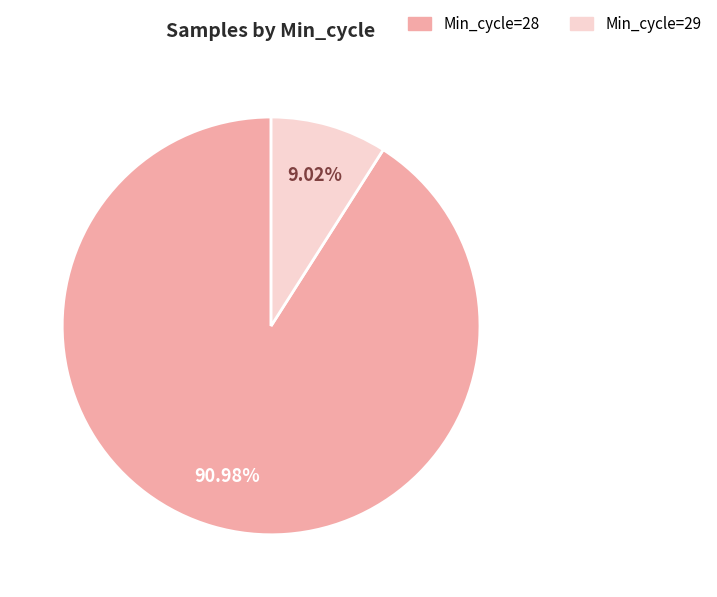

Between Min_cycle=29 and Min_cycle=28, which is larger?

Min_cycle=28